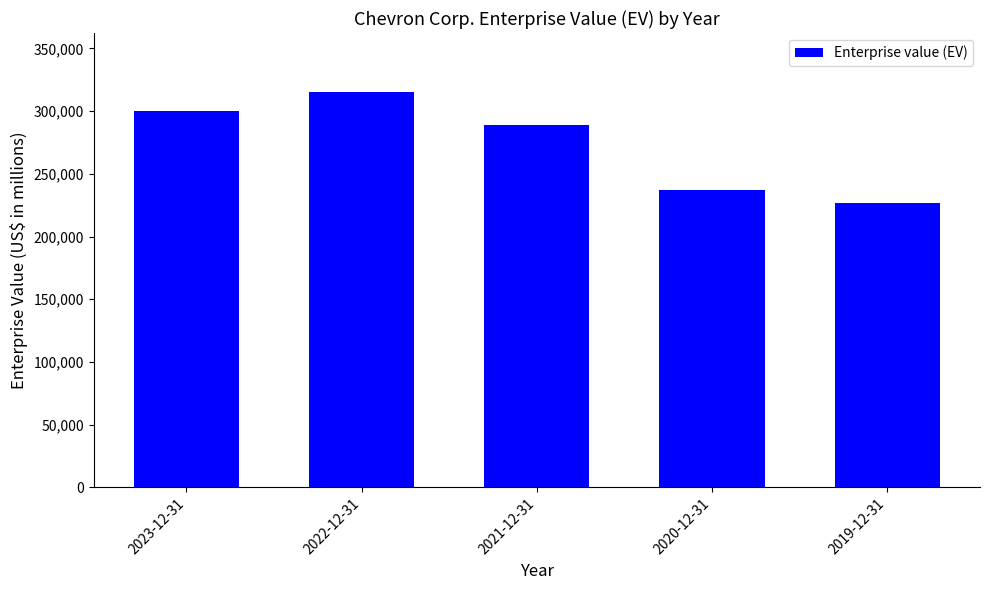

Which label corresponds to the smallest value in the chart?

2019-12-31